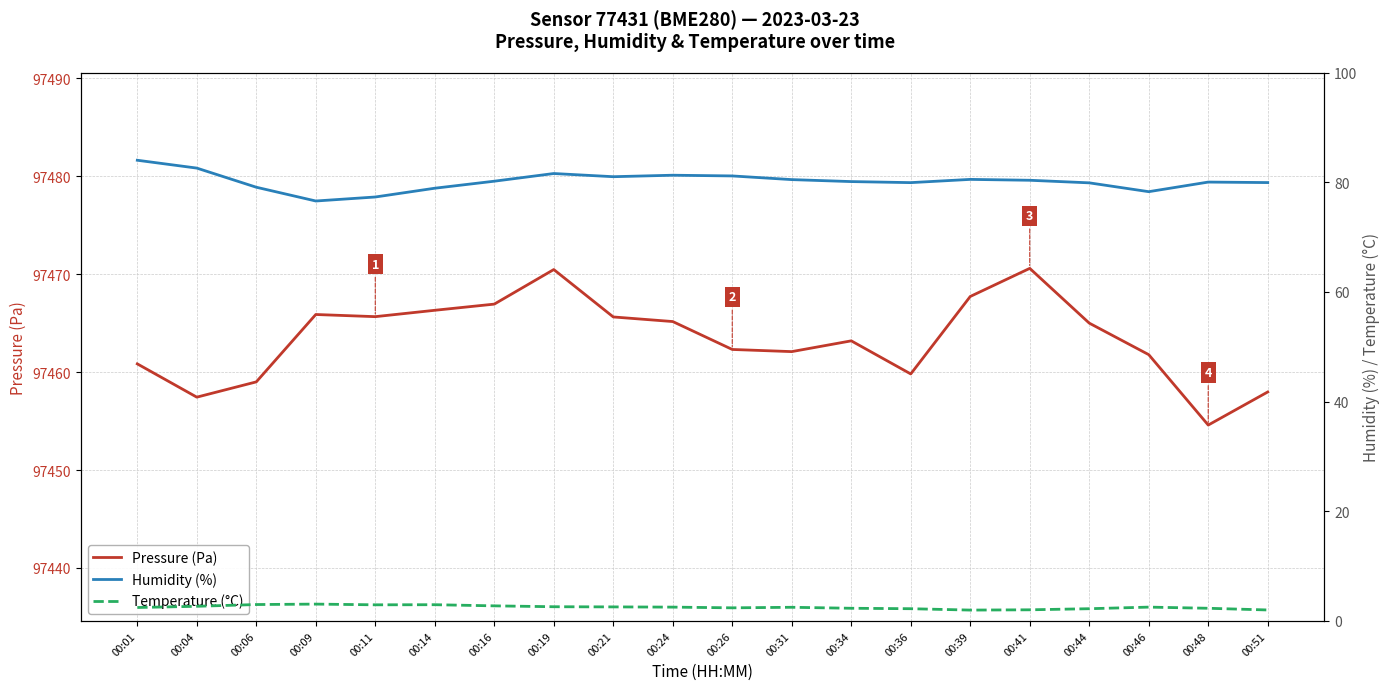

What is the average value of the Temperature (°C) series?

2.5